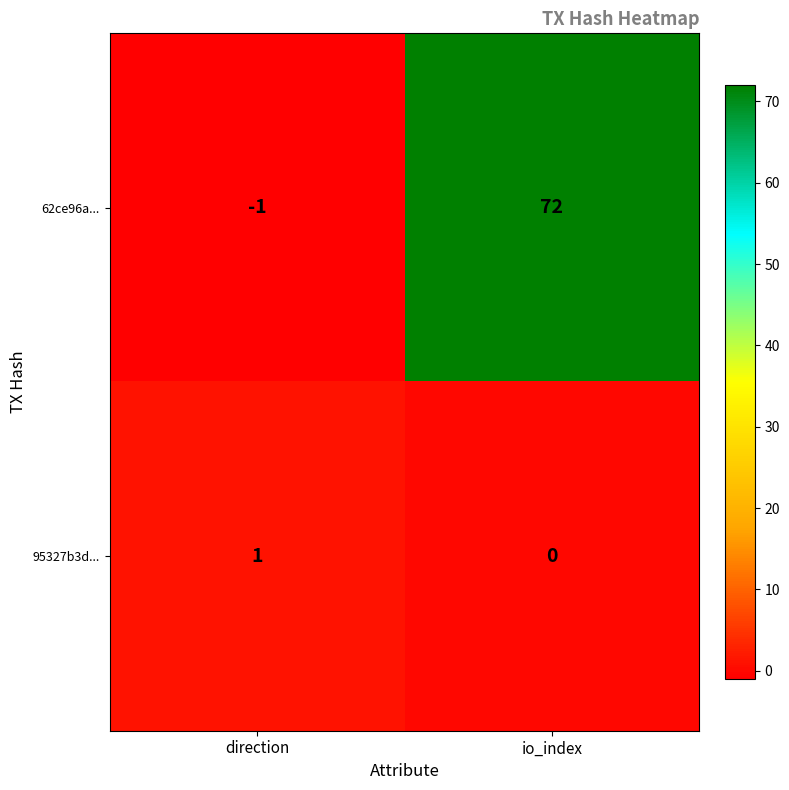

What is the spread (max minus min) of values at io_index?

72